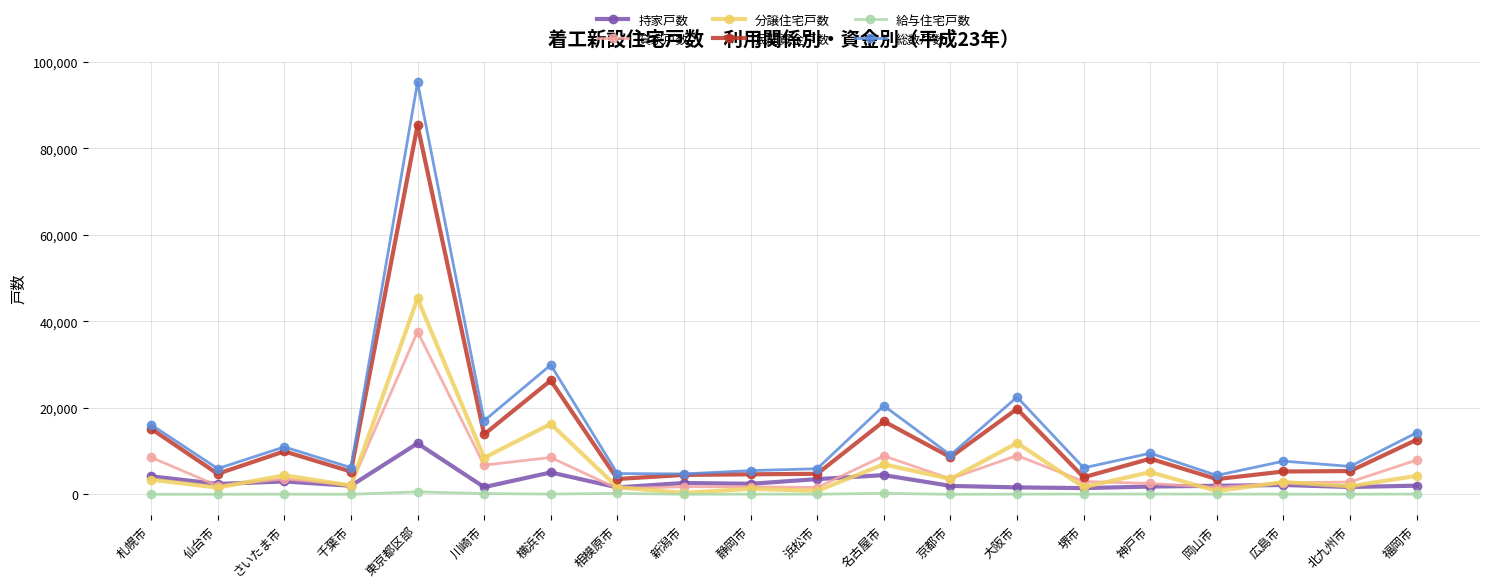

Which series has the largest range (max minus min)?

総数戸数